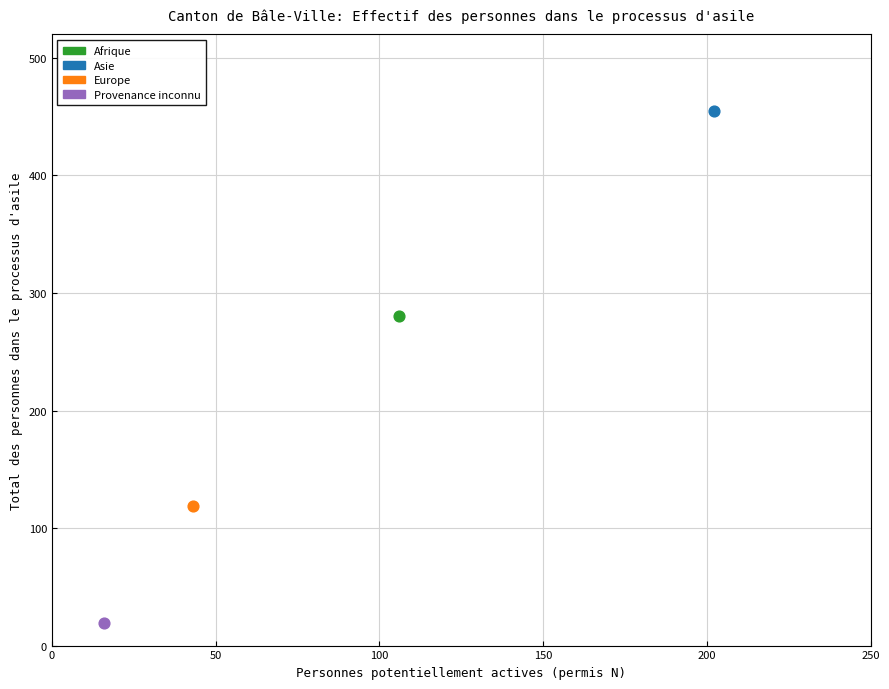

Which series reaches the minimum Y coordinate?

Provenance inconnu